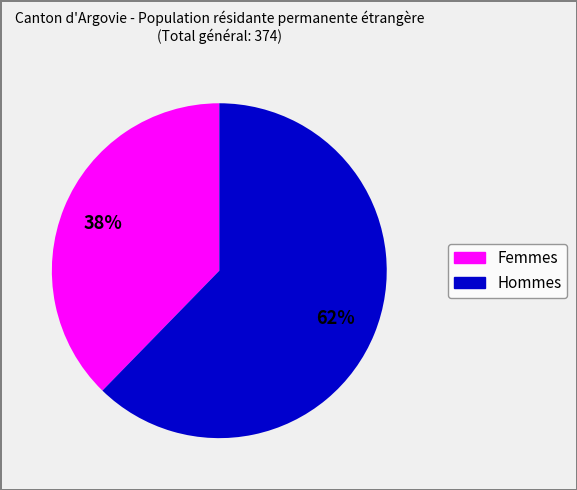

Do Femmes and Hommes together represent more than half of the pie?

Yes